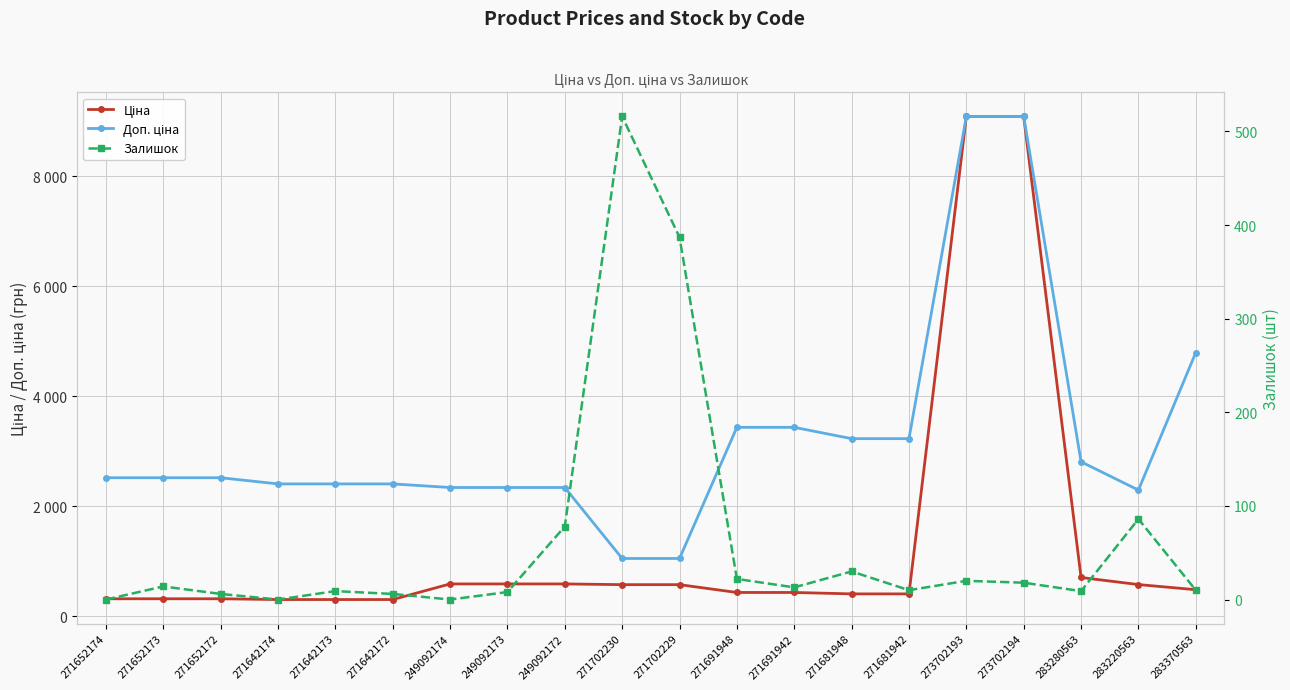

What is the sum of all Ціна values?

26348.5